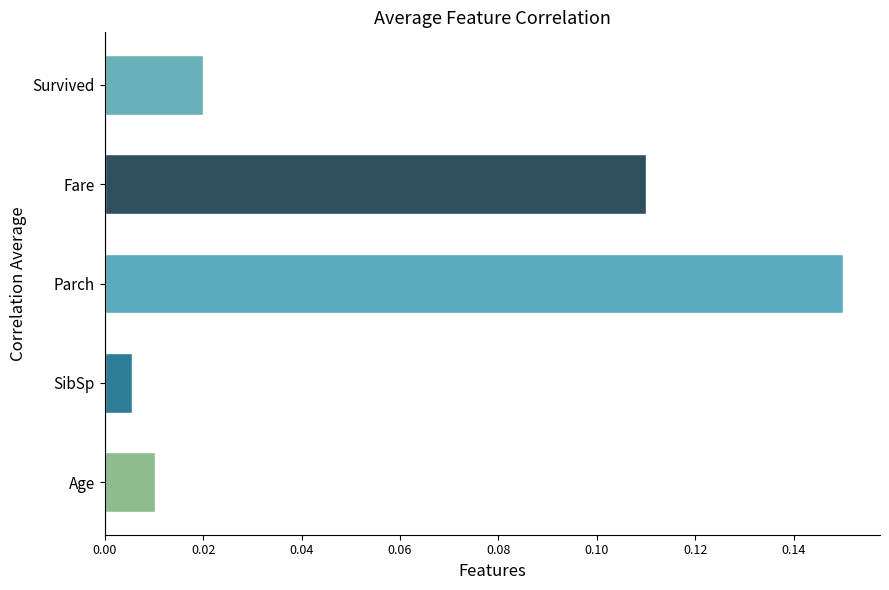

At which label is the value closest to 0?

SibSp